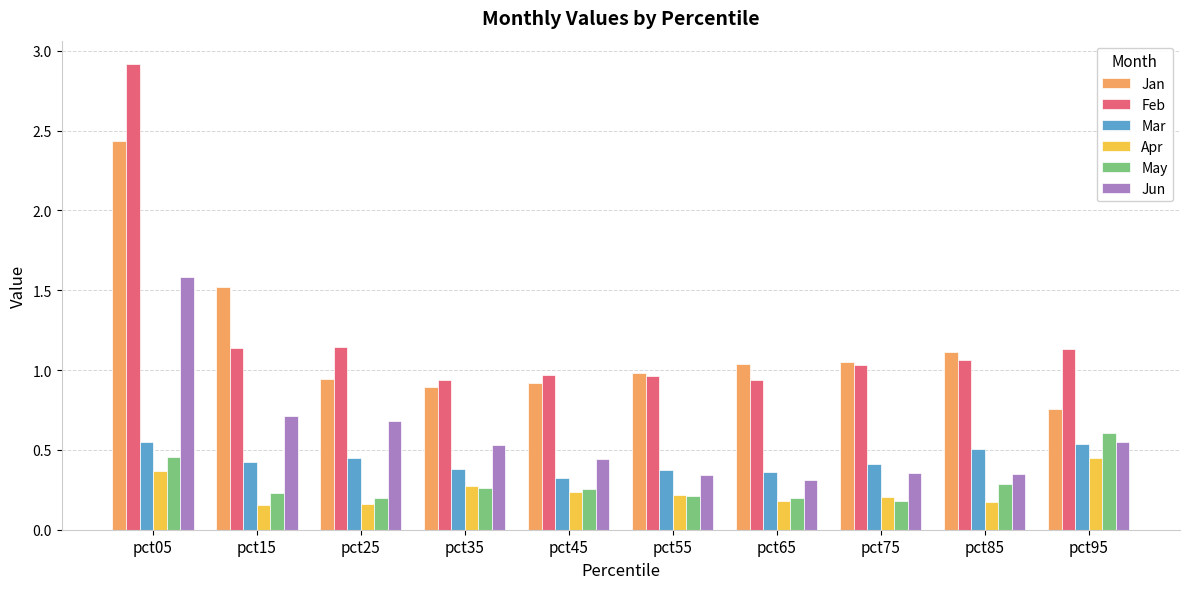

What is the total value across all series at pct25?

3.6